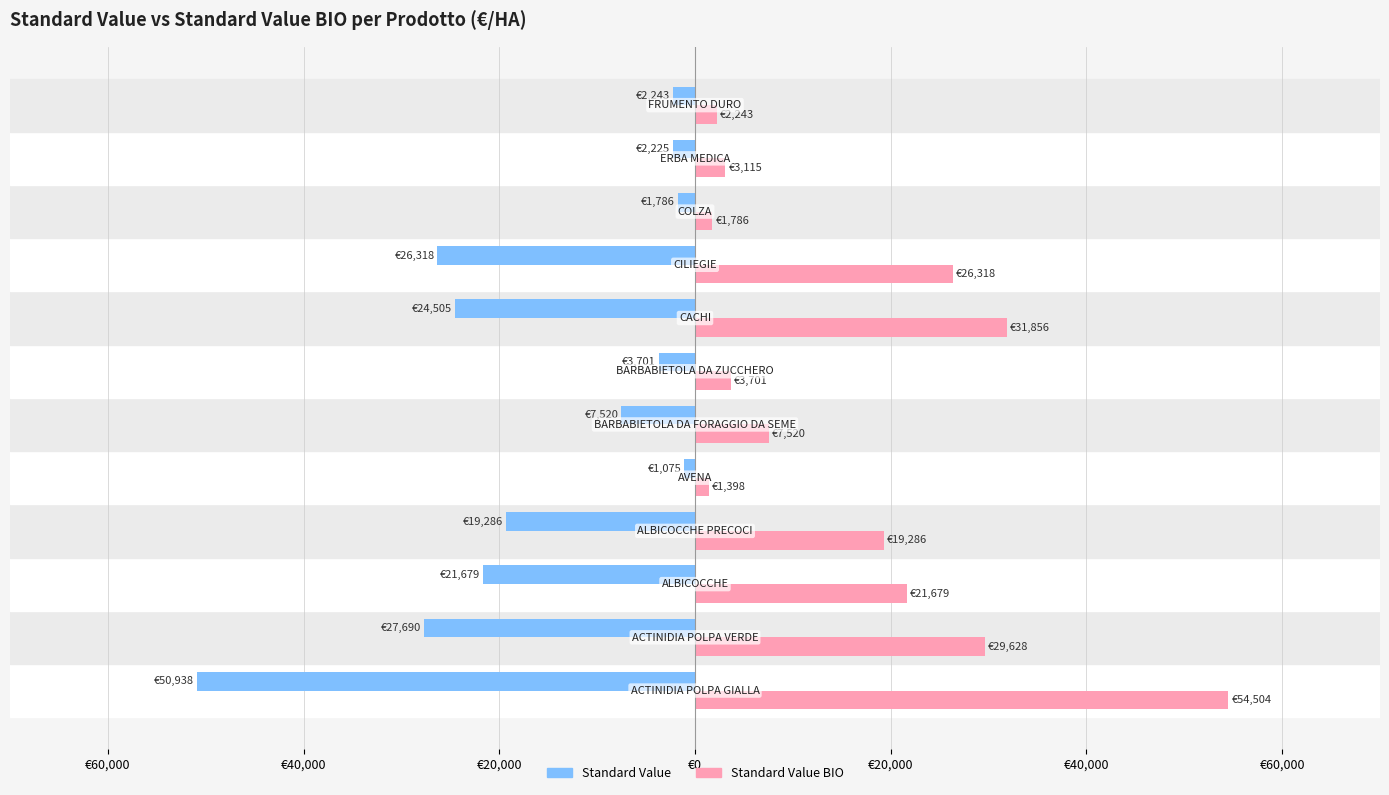

What is the minimum value for Standard Value?

-50938.0